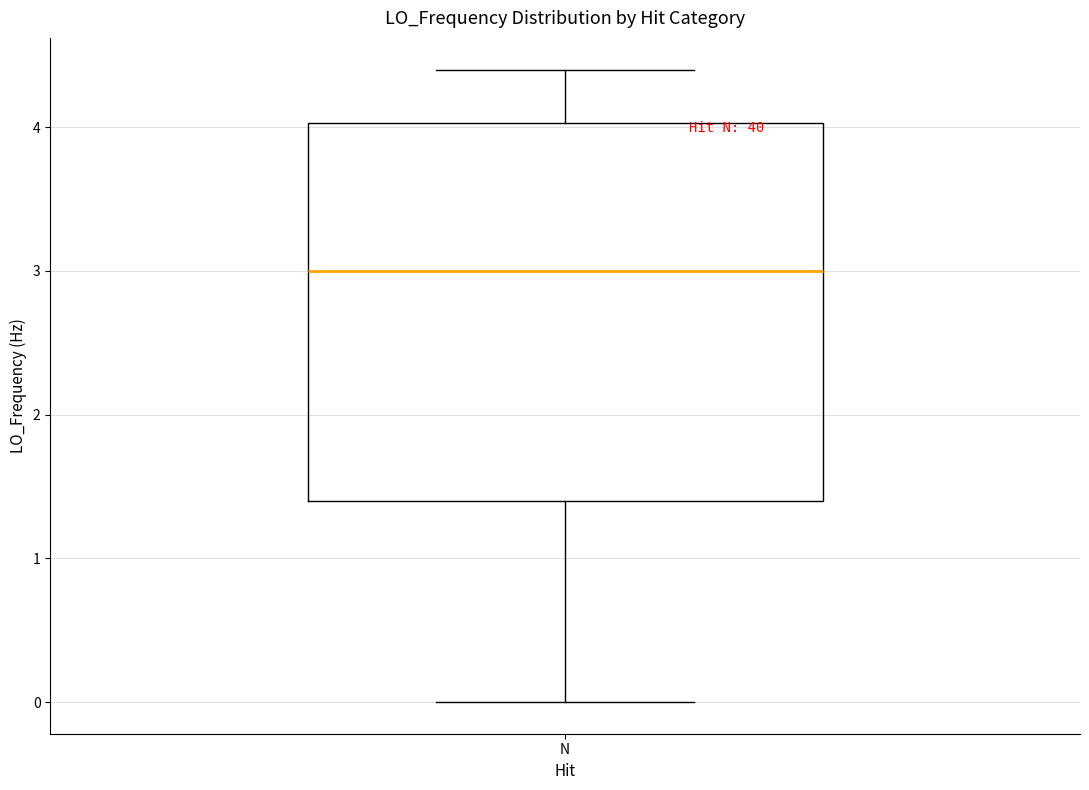

Transcribe this box plot: give where the median line is, the range the box spans, and where the two whiskers end, as read against the y-axis. The values are not printed on the chart, so give them approximately, as read against the axis.

median 3.0, box 1.4 to 4.0, whiskers 0.0 to 4.4